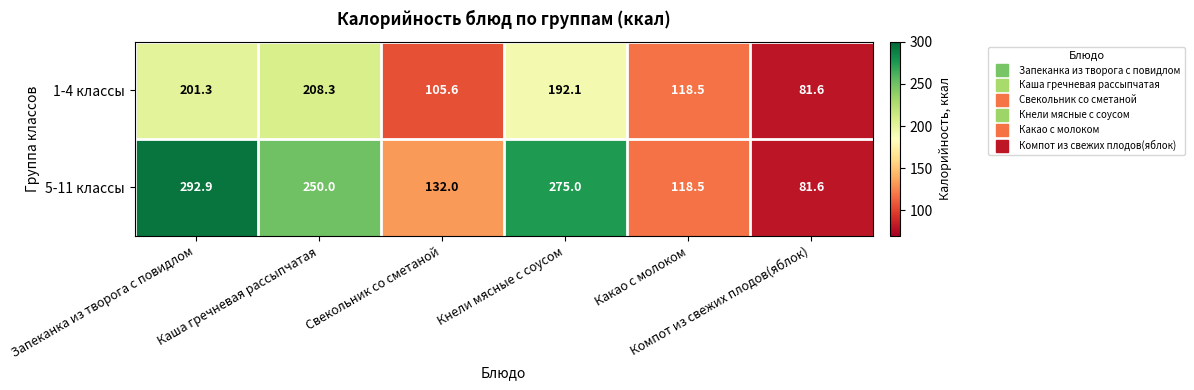

What is the difference between the maximum and minimum values in the 1-4 классы series?

126.7